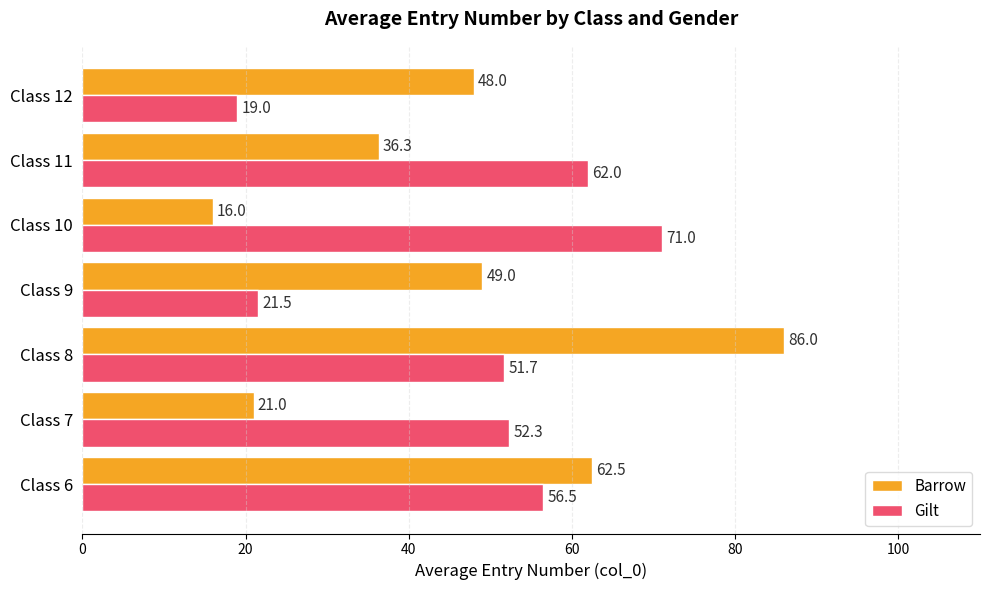

At which label is Gilt closest to 45?

Class 8